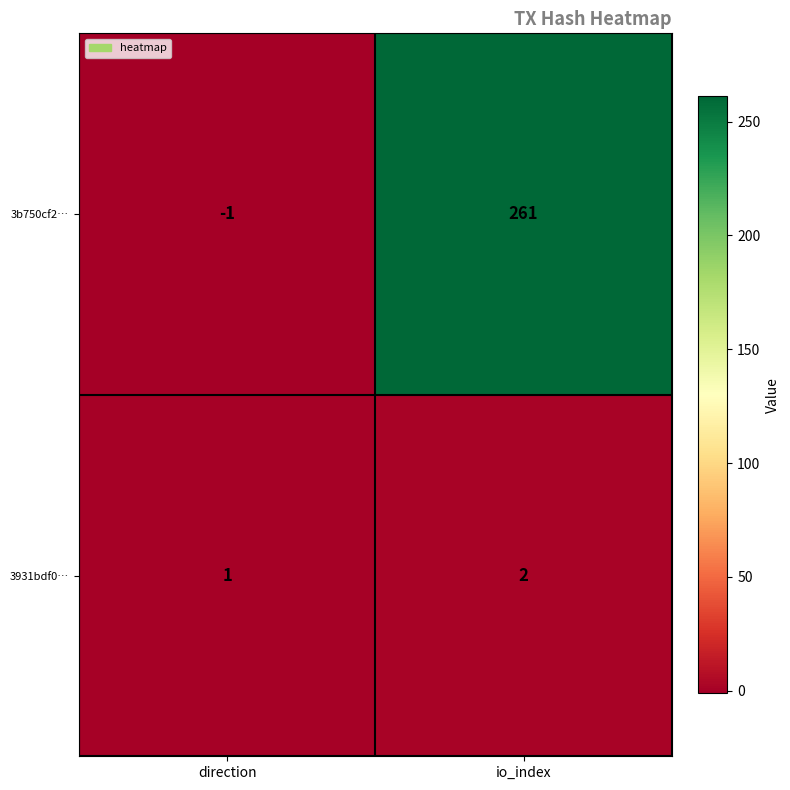

True or false: 3931bdf0… has a value of 3 at io_index.

False